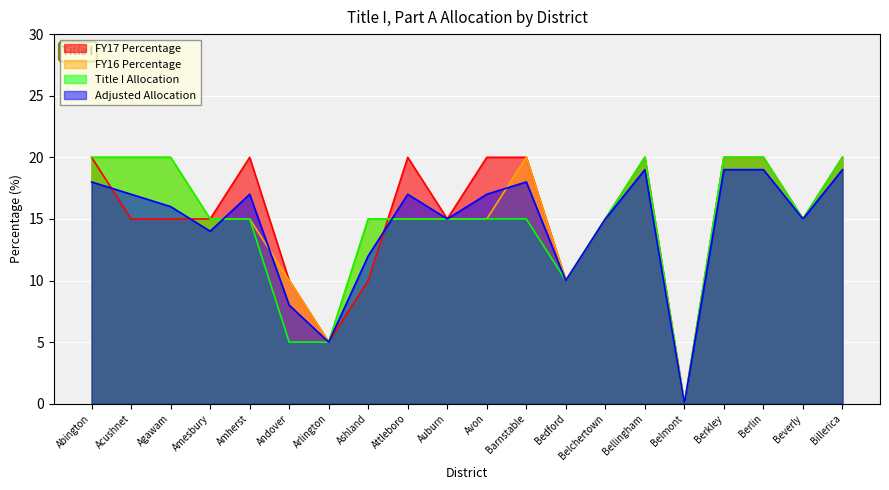

What is the value of the Title I Allocation point at the 14th from the left?

15